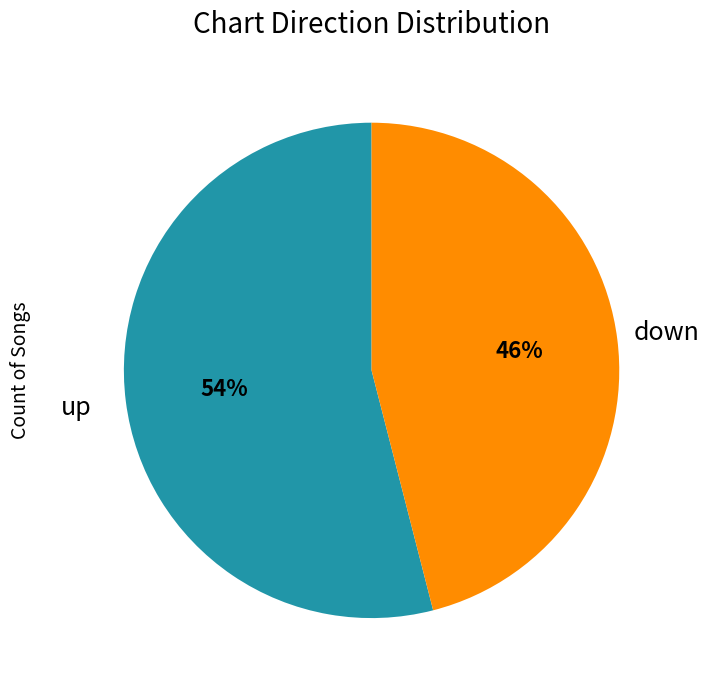

Approximately how many times larger is the value at down compared to up?

0.9